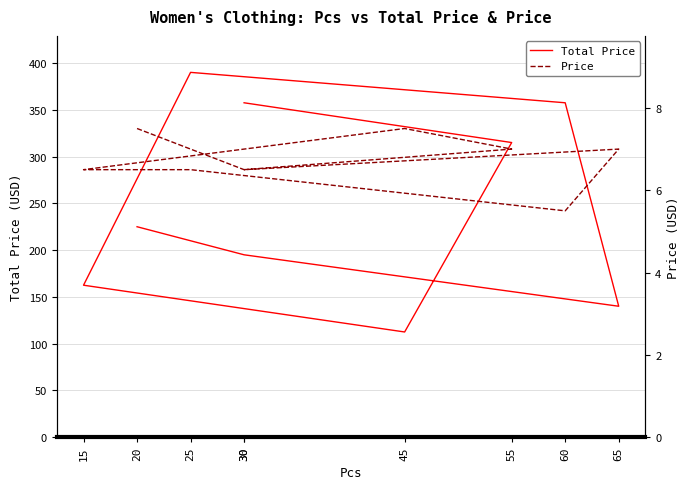

Rank the series by their average value, from highest to lowest.

Total Price, Price